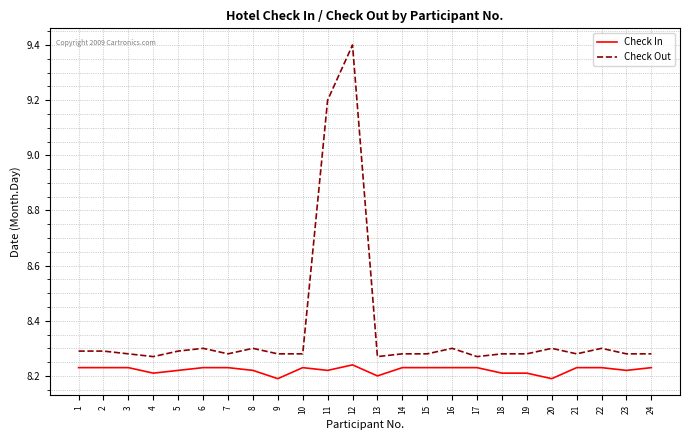

What is the difference between the Check Out values at 12 and 9?

1.1